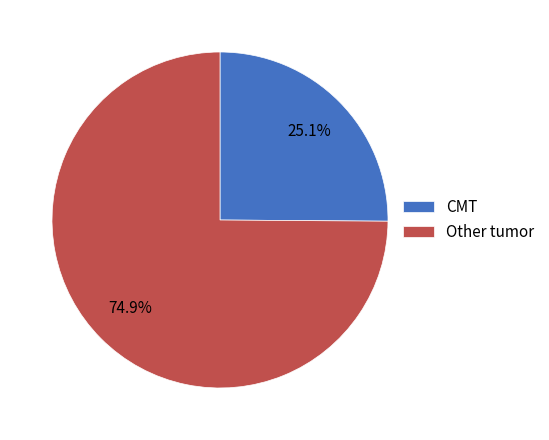

Is CMT the majority of the pie?

No